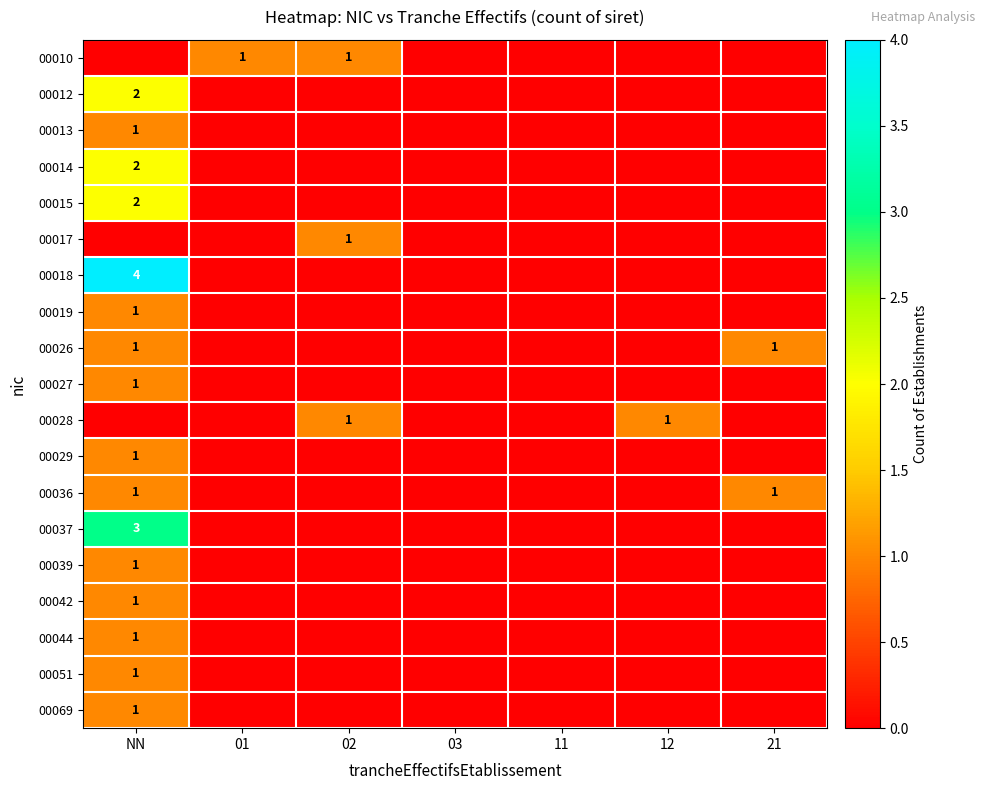

Which category has the lowest value across all series?

NN